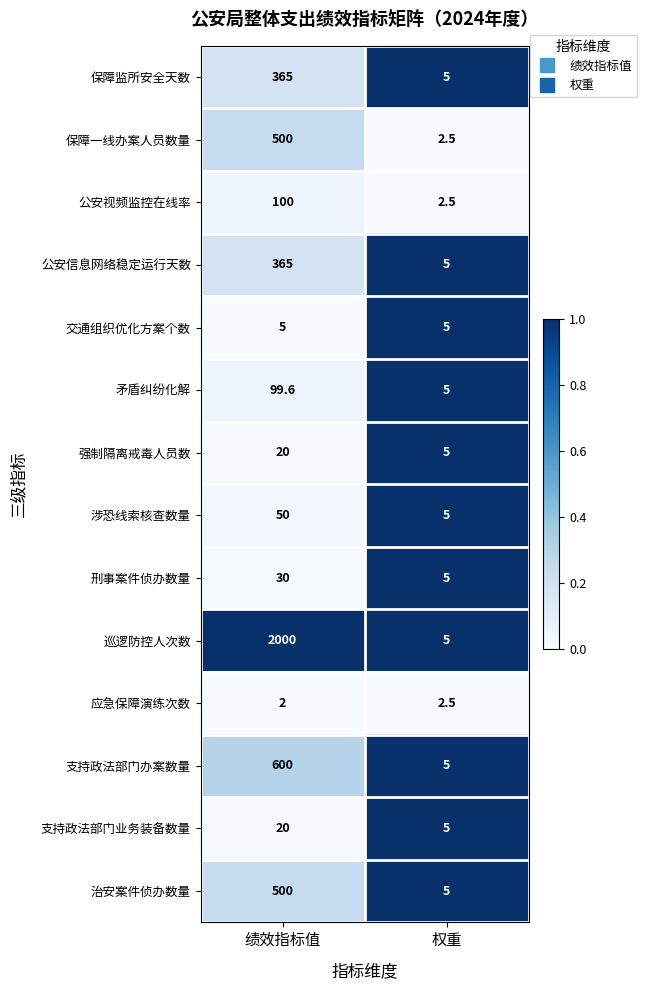

At which label does 矛盾纠纷化解 reach its peak?

绩效指标值